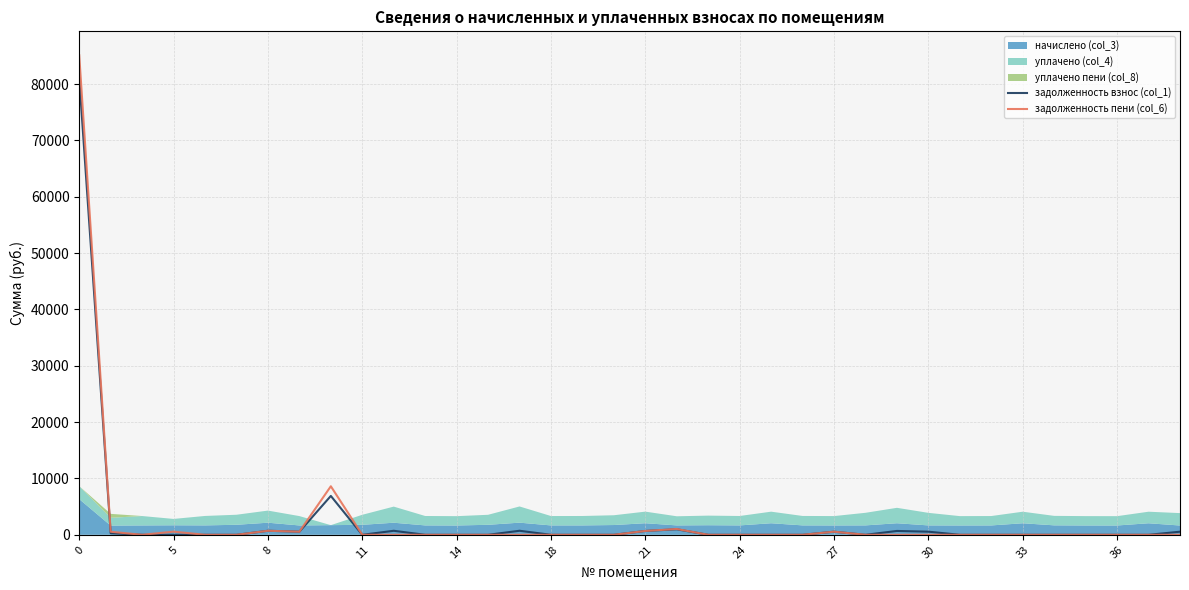

What is the maximum value for задолженность взнос (col_1)?

81077.5